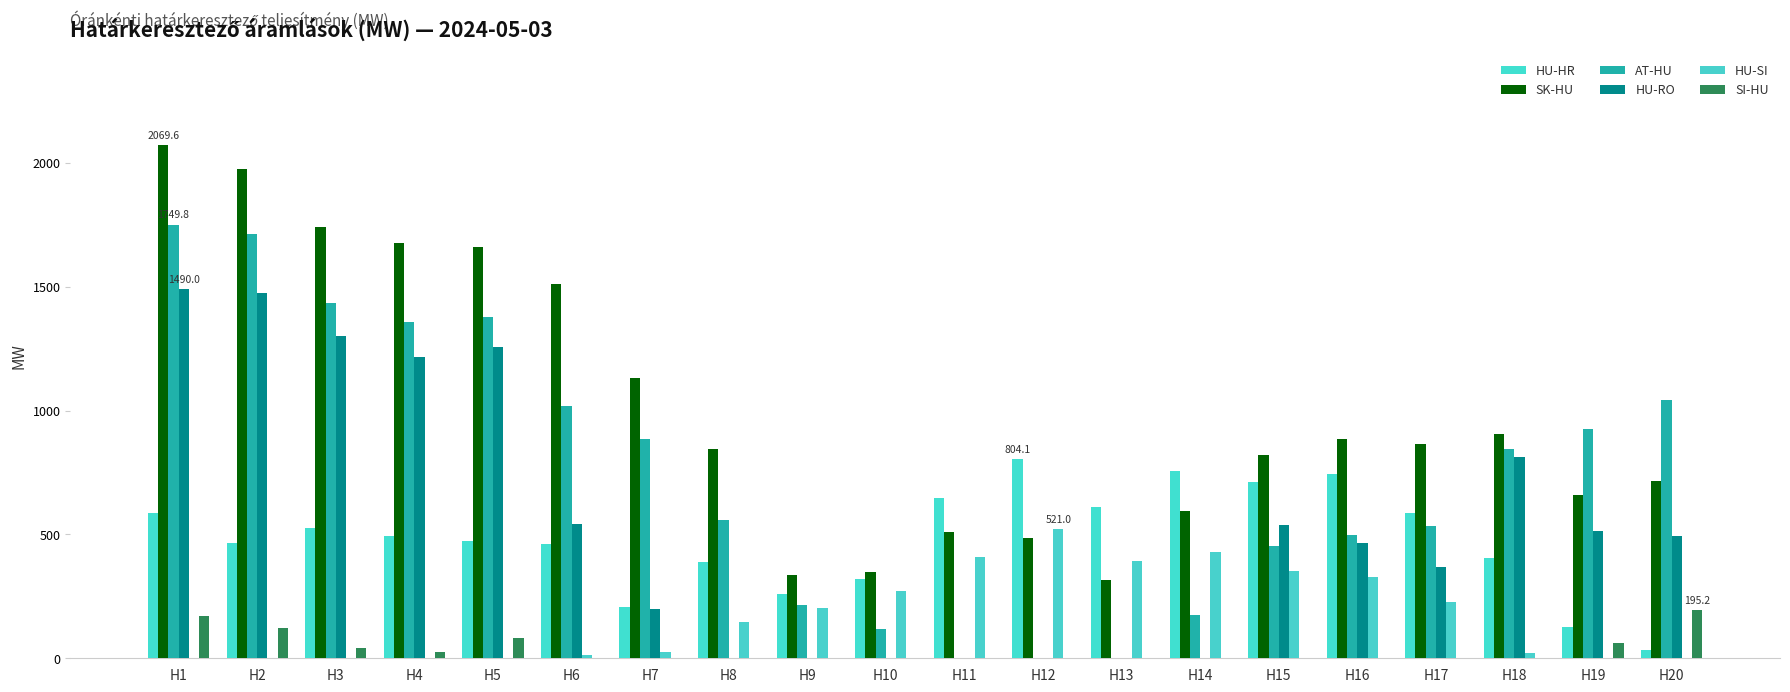

Are the bars horizontal?

No